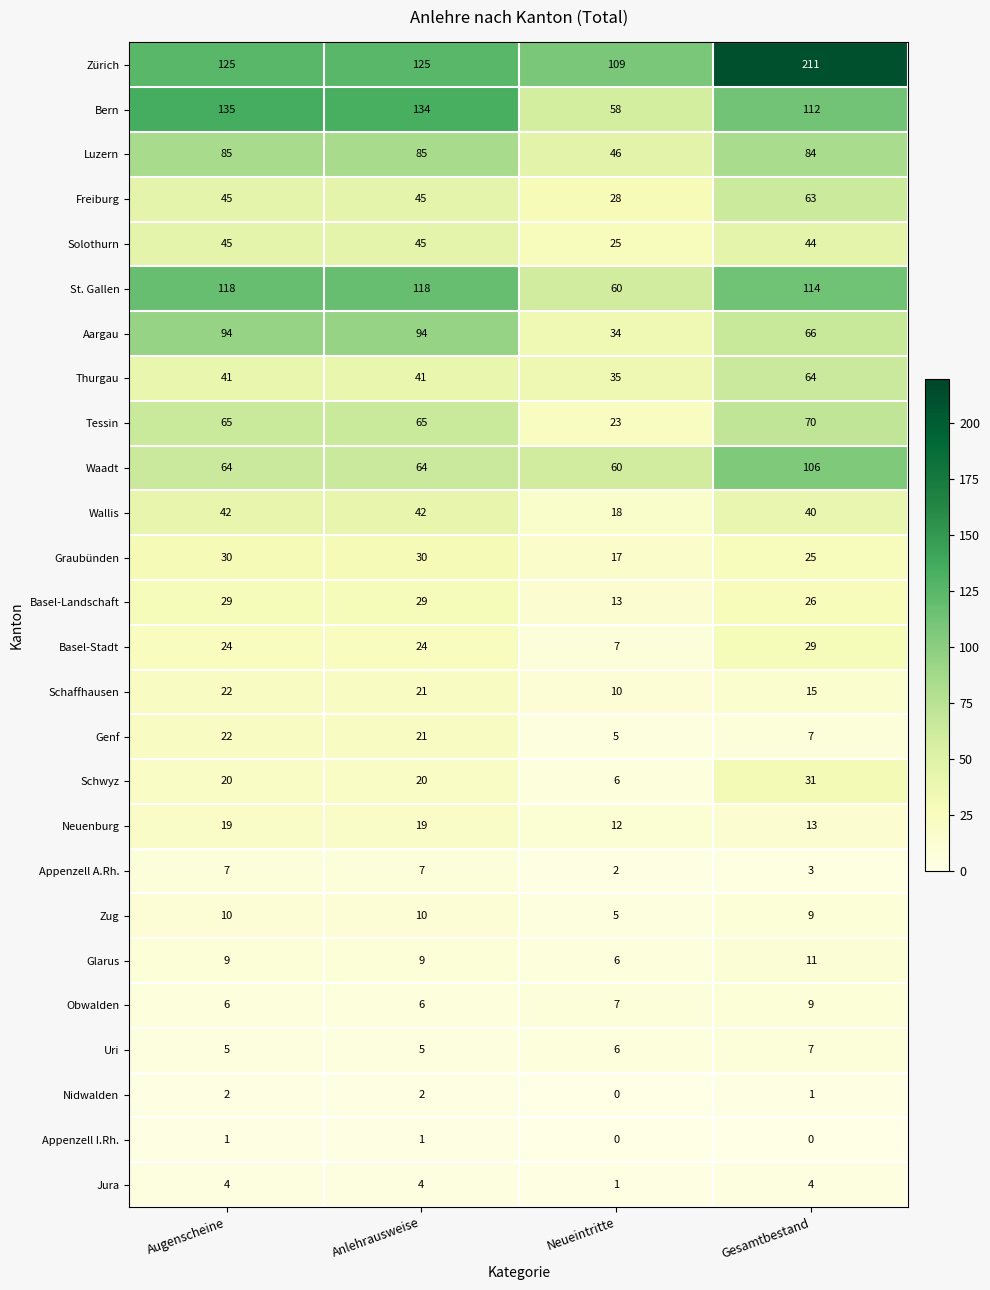

What is the total value across all series at Anlehrausweise?

1066